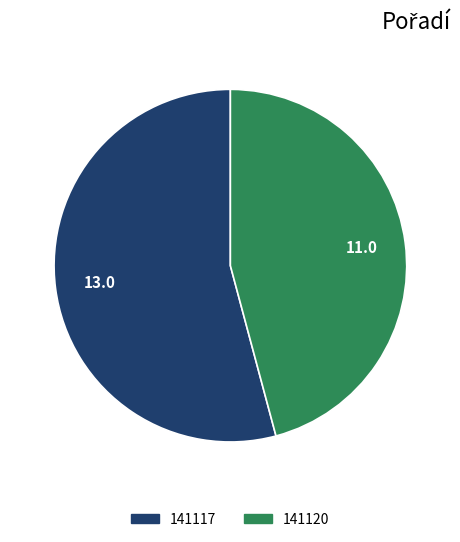

Count the number of slices in the pie.

2